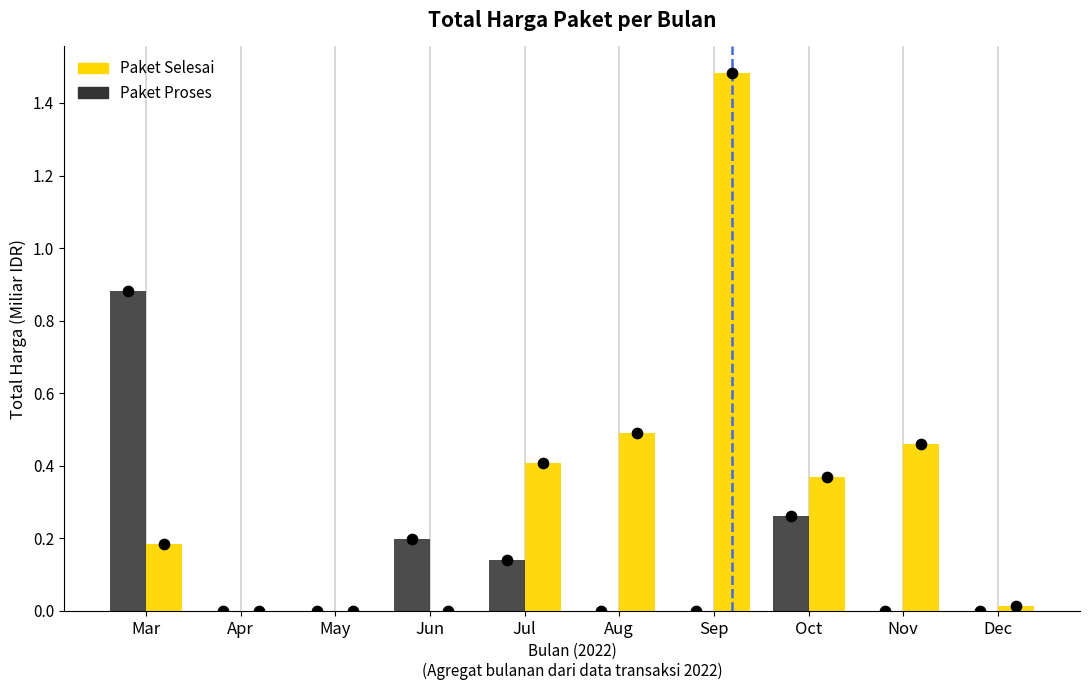

At how many categories does at least one series exceed 1?

1